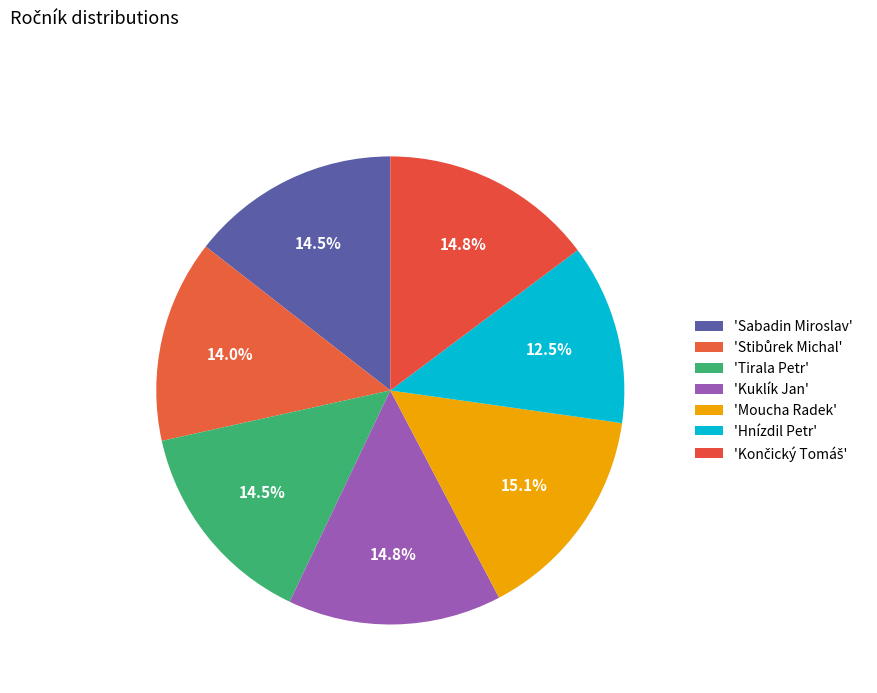

To the nearest percent, what is the difference between the largest and smallest slice percentages?

3%